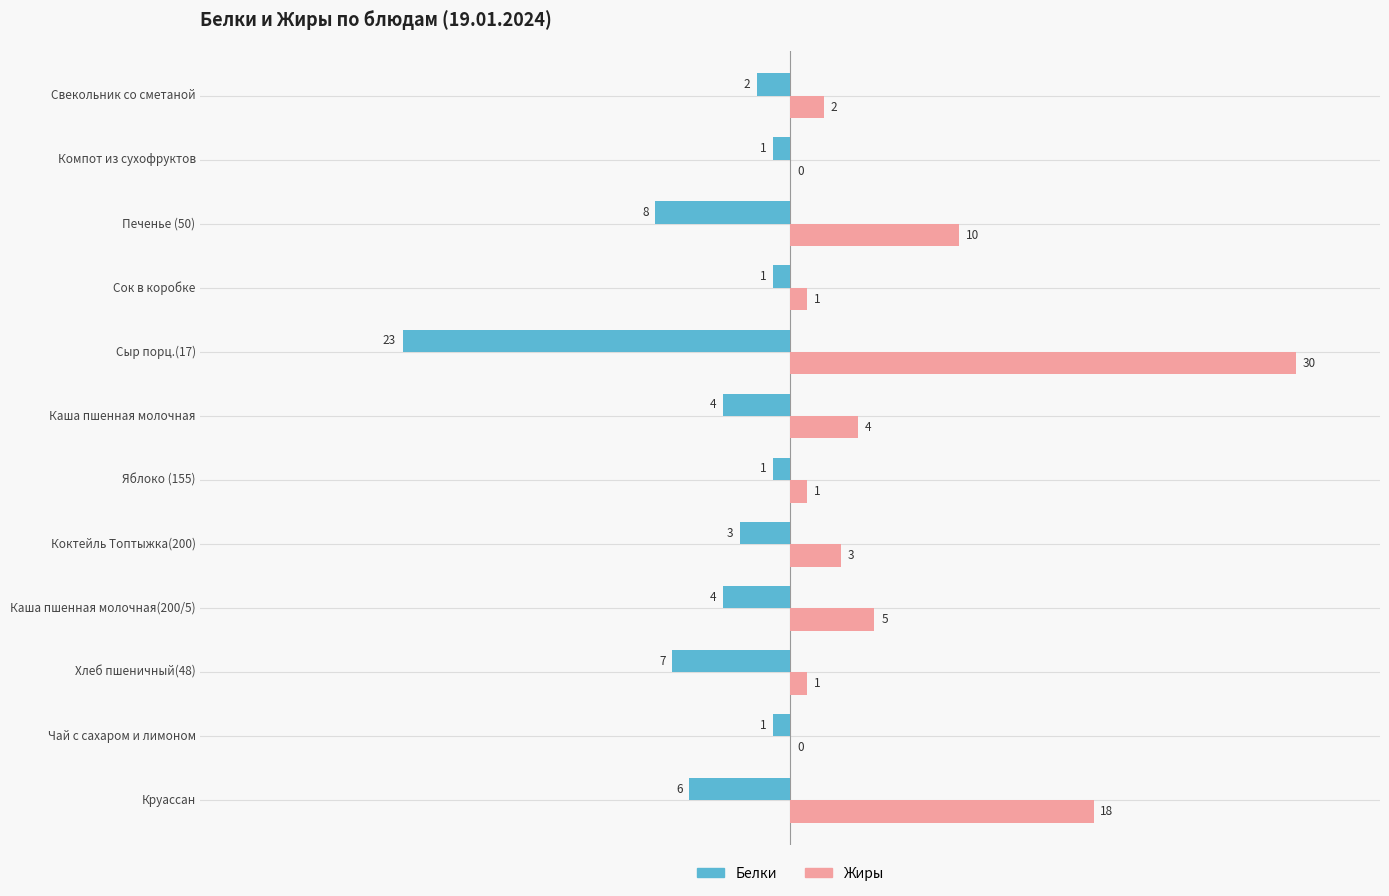

Where is Белки nearest to the value -12?

Печенье (50)